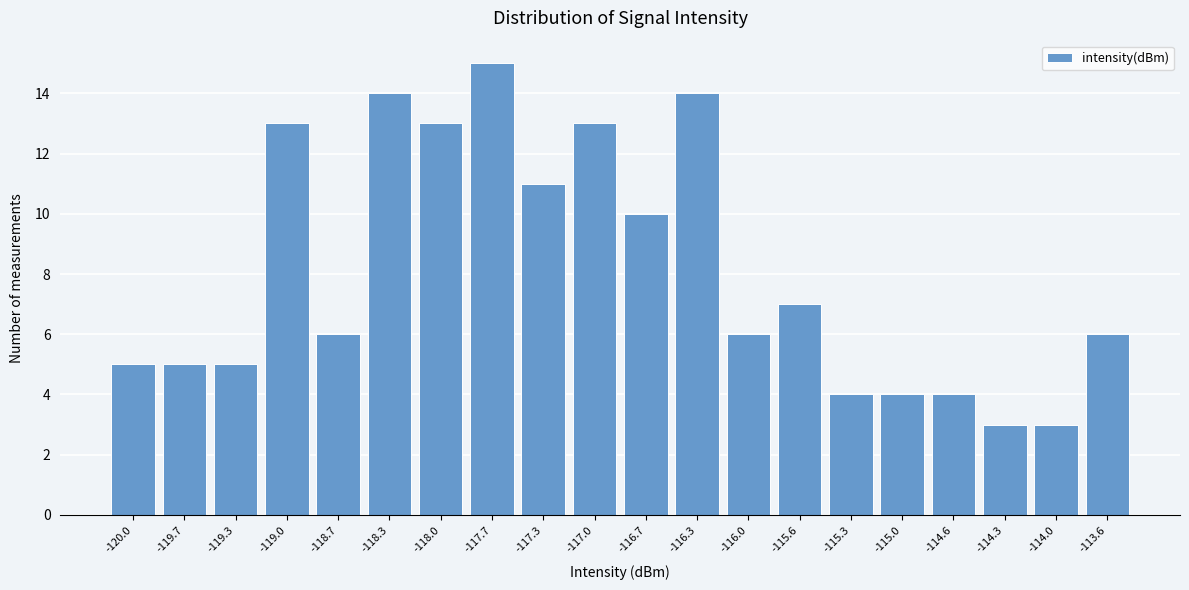

Reading right to left, what are all the values shown in this chart?

6	3	3	4	4	4	7	6	14	10	13	11	15	13	14	6	13	5	5	5